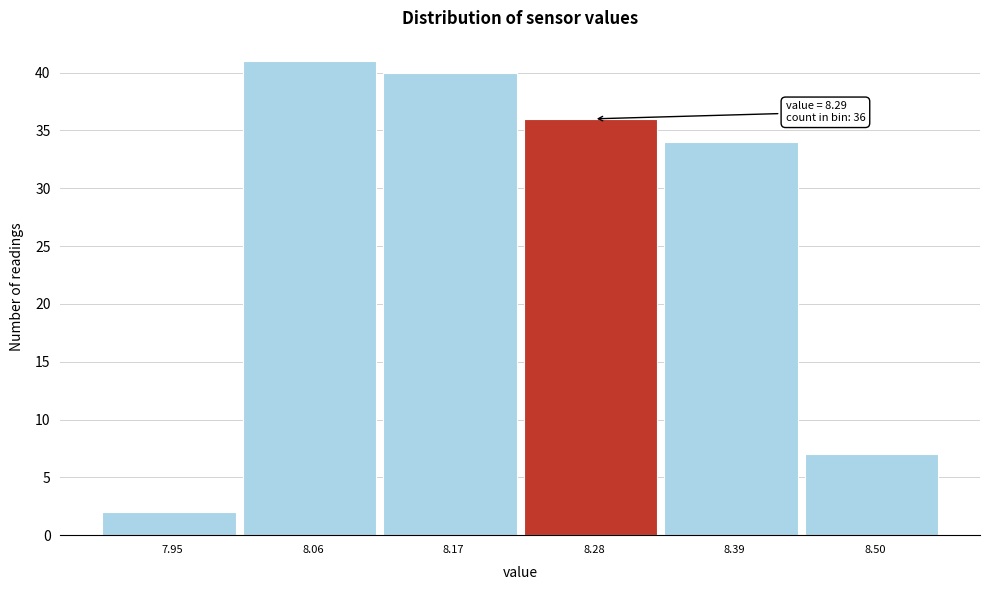

Reading left to right, extract all data points from this chart.

2	41	40	36	34	7